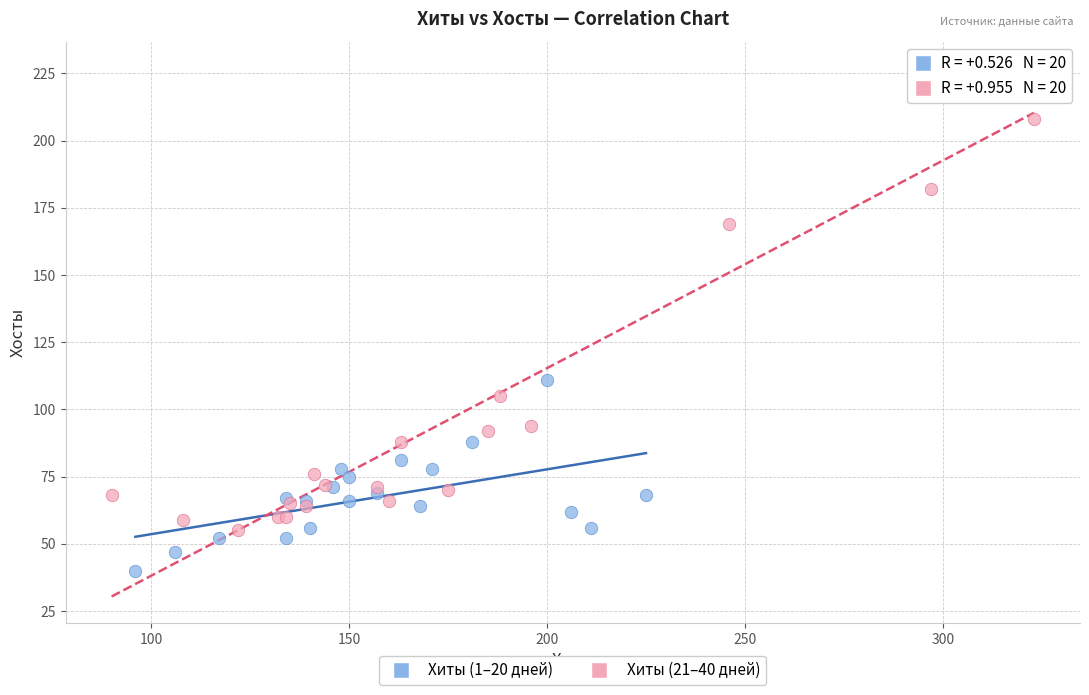

Which series contains the highest Y value?

Хиты (21–40 дней)